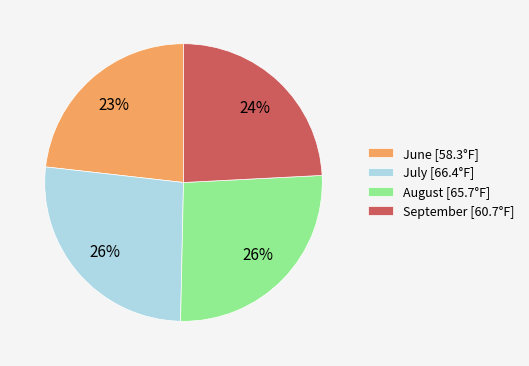

Is there any slice that represents more than half of the pie?

No